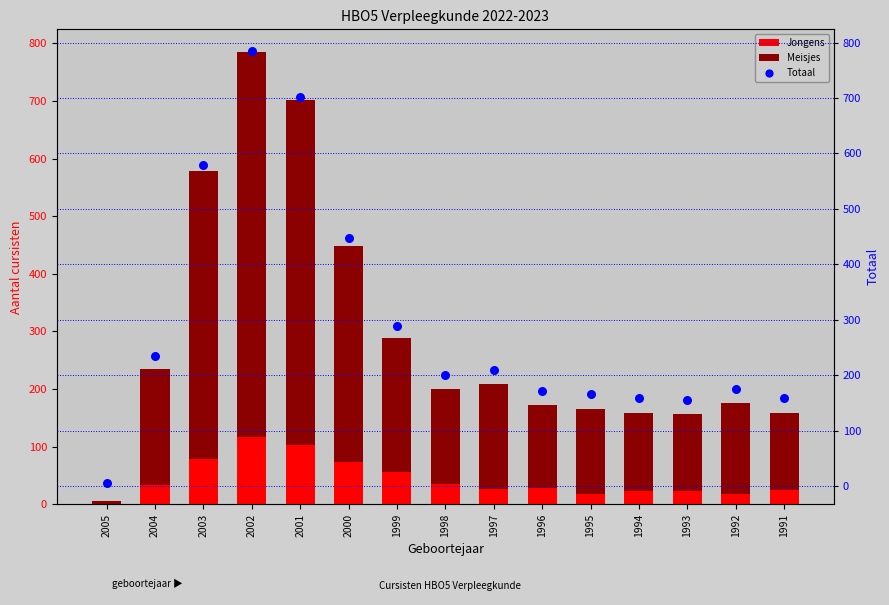

What are all the series names shown in the legend?

Jongens, Meisjes, Totaal